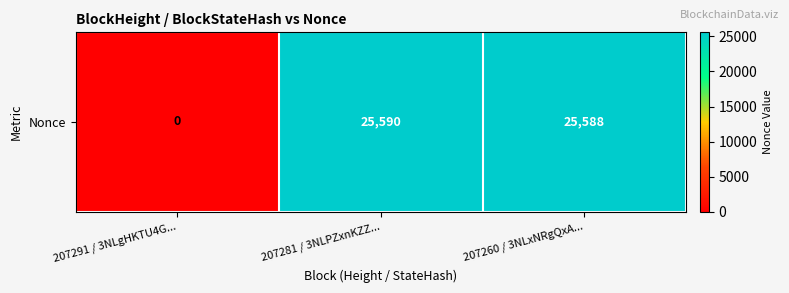

What is the average value?

17059